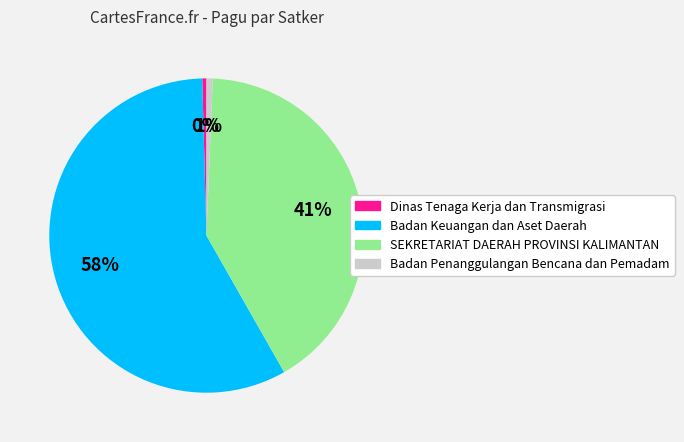

To the nearest percent, what is the average slice percentage?

25%